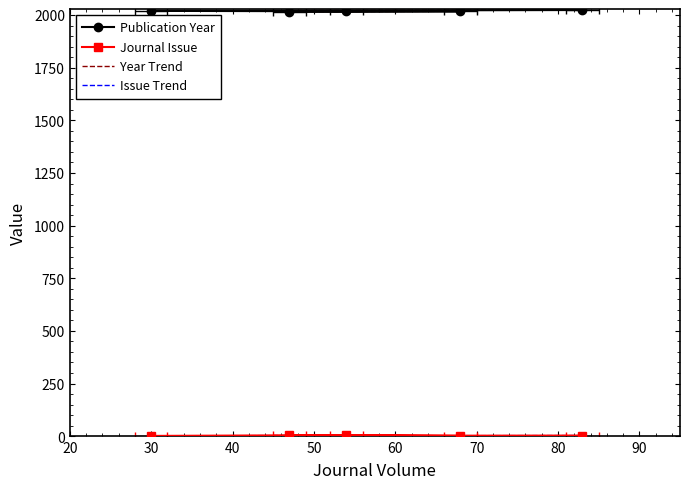

The value of Year Trend at 30 is 2020. True or false?

True